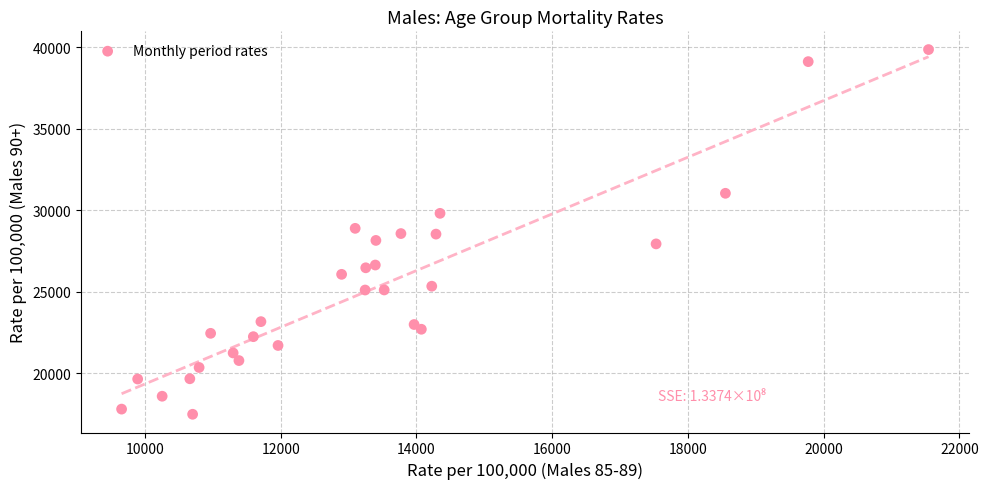

What is the range of Y values (max minus min)?

22376.1